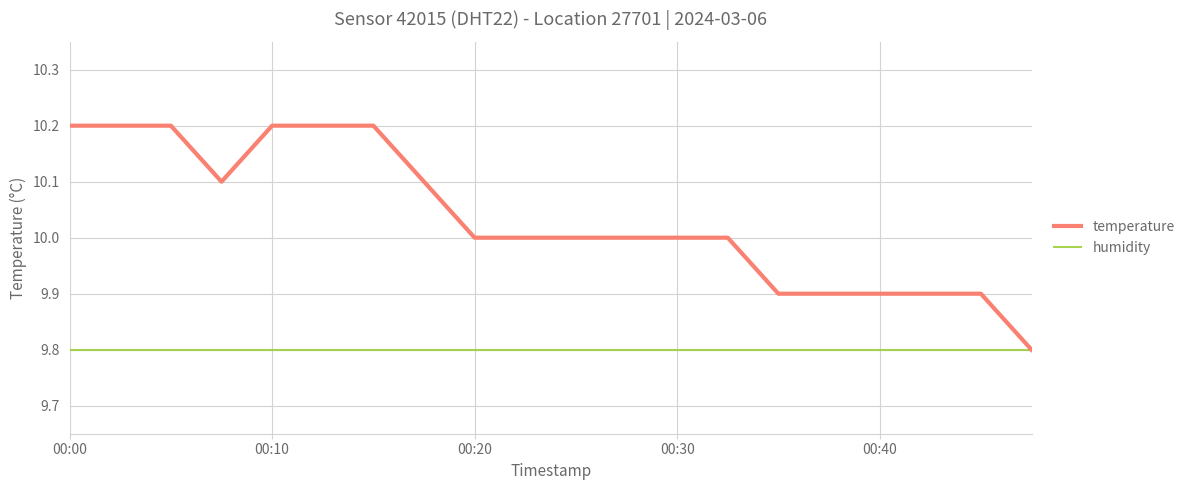

What is the maximum value for humidity?

9.8